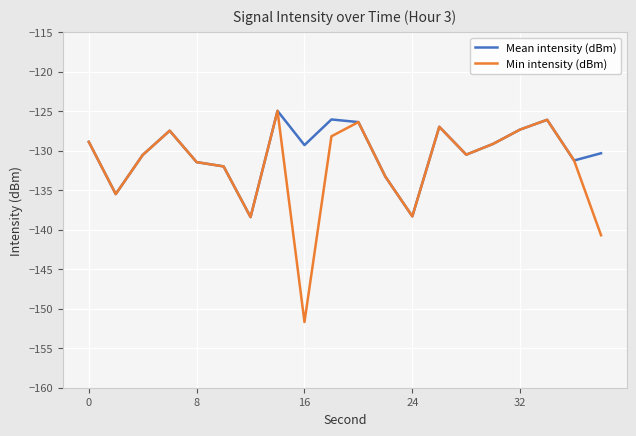

What is the minimum value shown in the chart?

-151.7